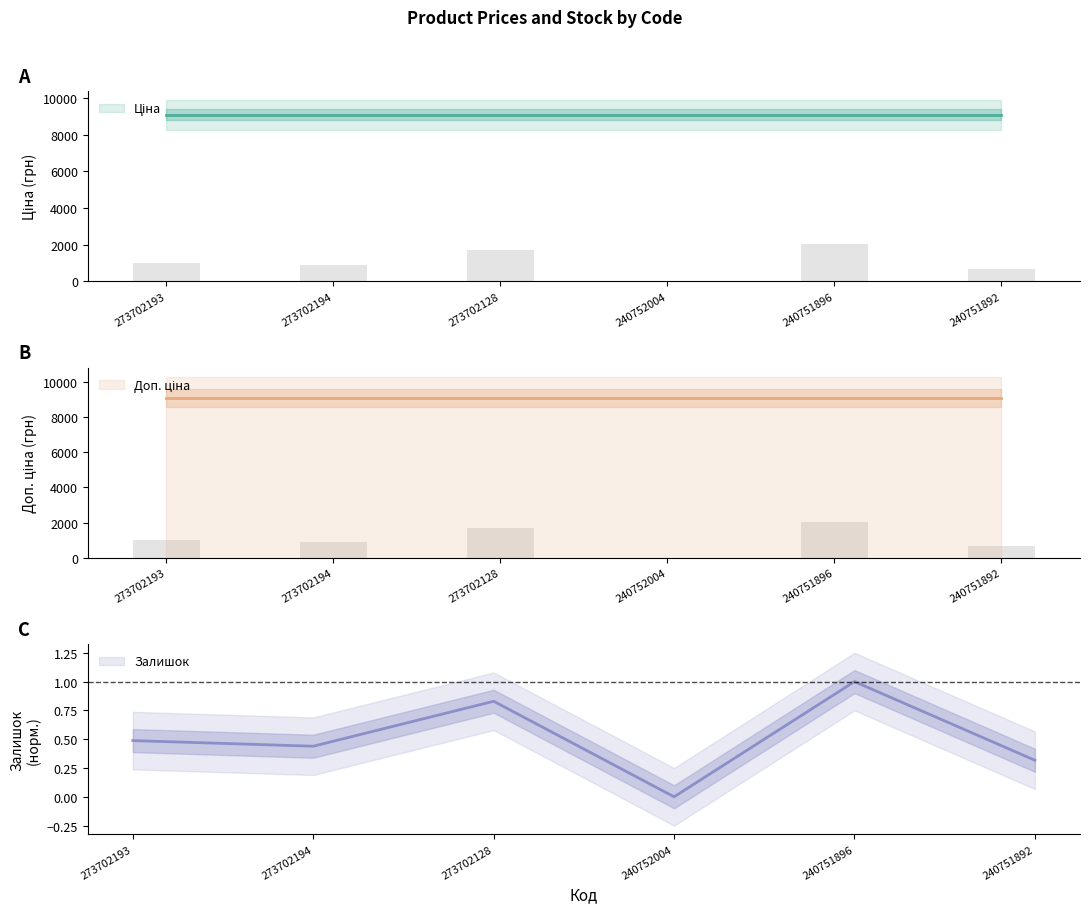

At which label is Ціна closest to 9092?

273702193